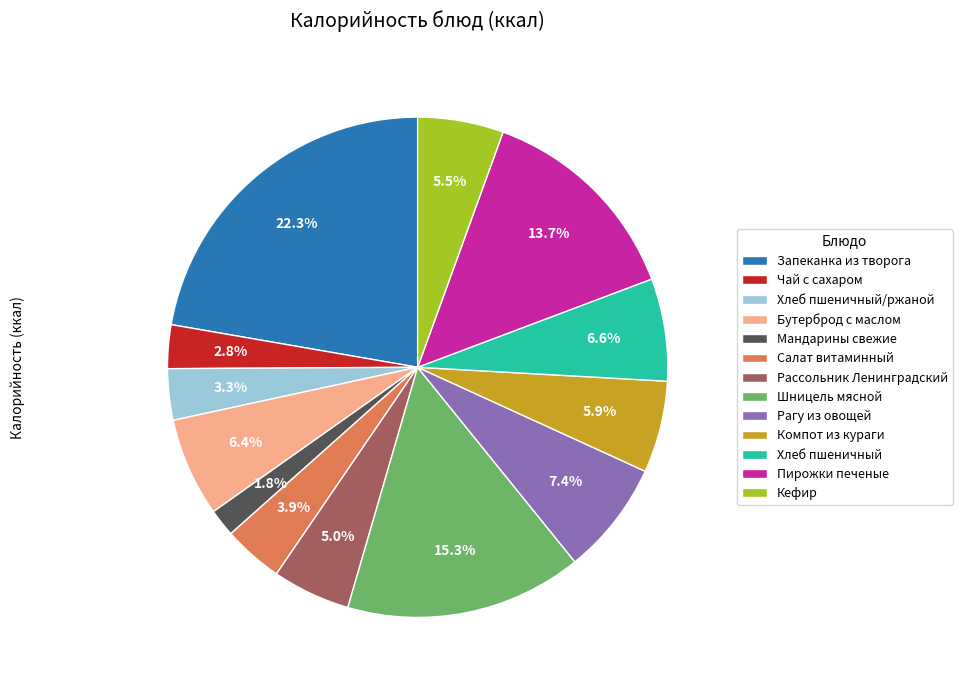

Is the sum of Кефир and Бутерброд с маслом greater than half?

No